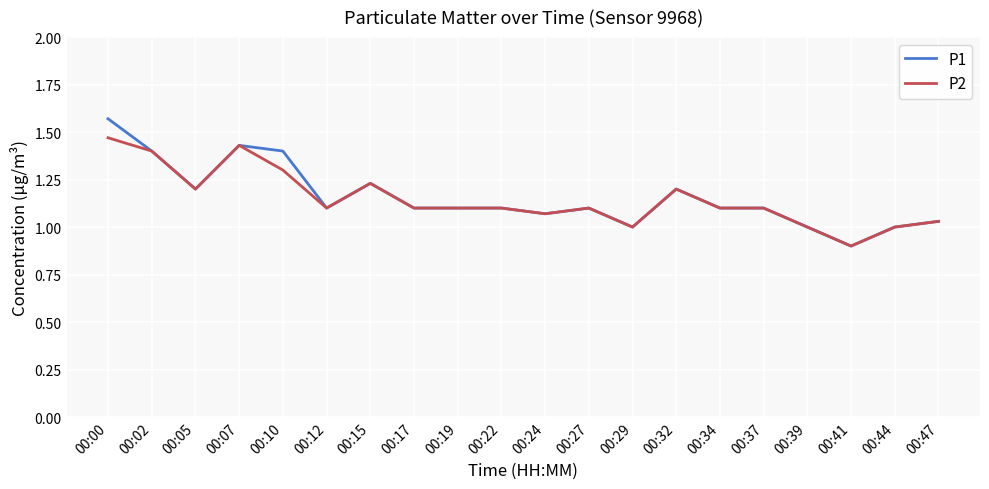

Is the value of P1 at 00:07 greater than the value of P2 at 00:22?

Yes